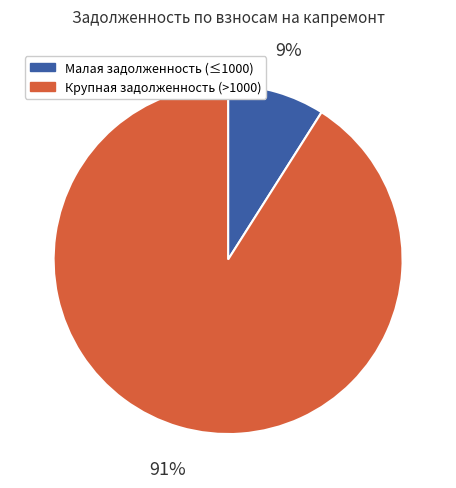

Is there any slice that represents more than half of the pie?

Yes